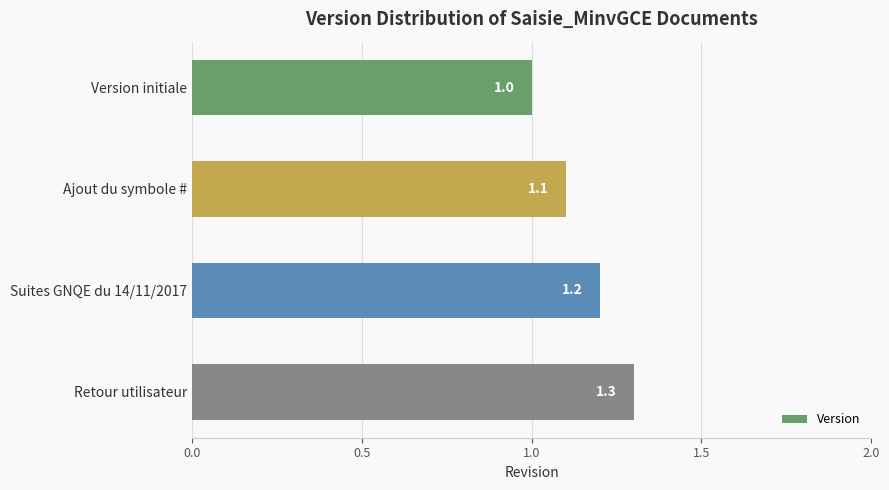

Are the bars grouped side by side (vs. stacked)?

No